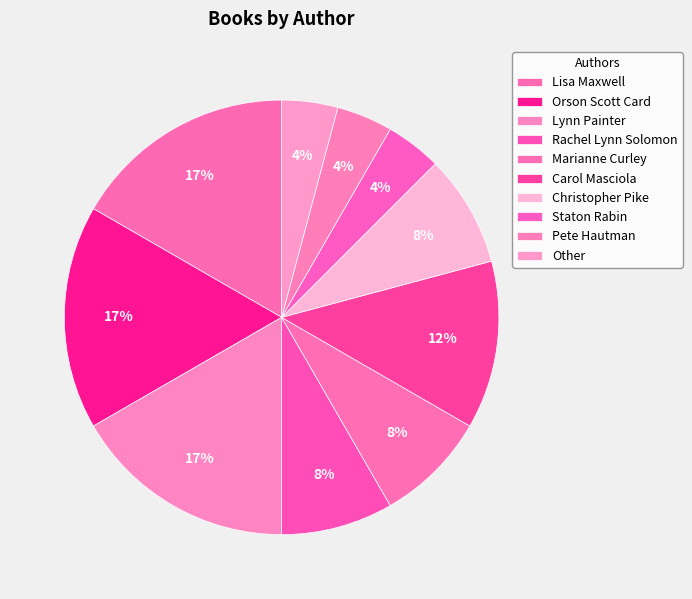

Is it true that Staton Rabin is 1% of the pie?

False